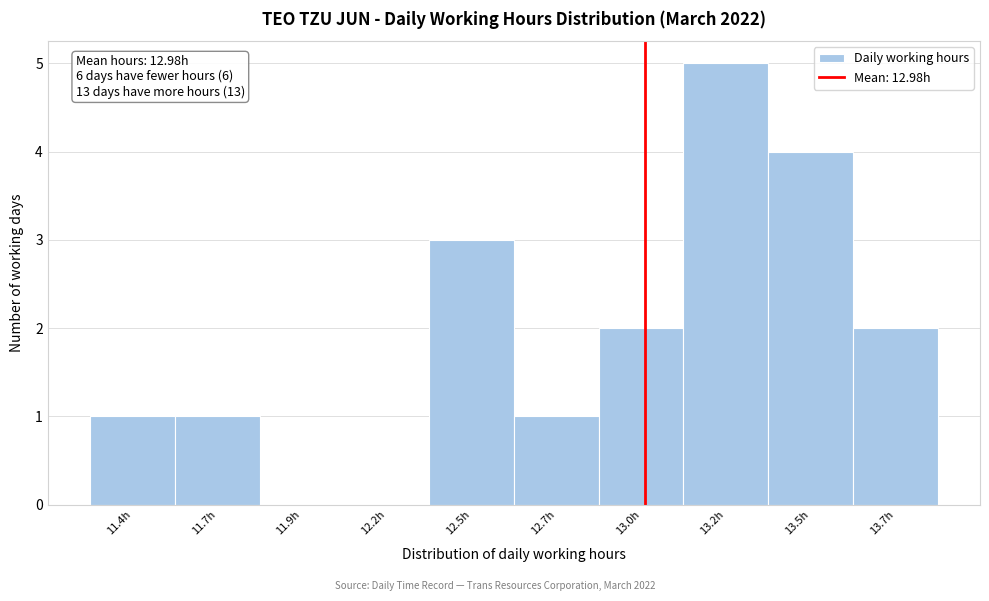

Reading left to right, extract all data points from this chart.

11.4h=1	11.7h=1	11.9h=0	12.2h=0	12.5h=3	12.7h=1	13.0h=2	13.2h=5	13.5h=4	13.7h=2